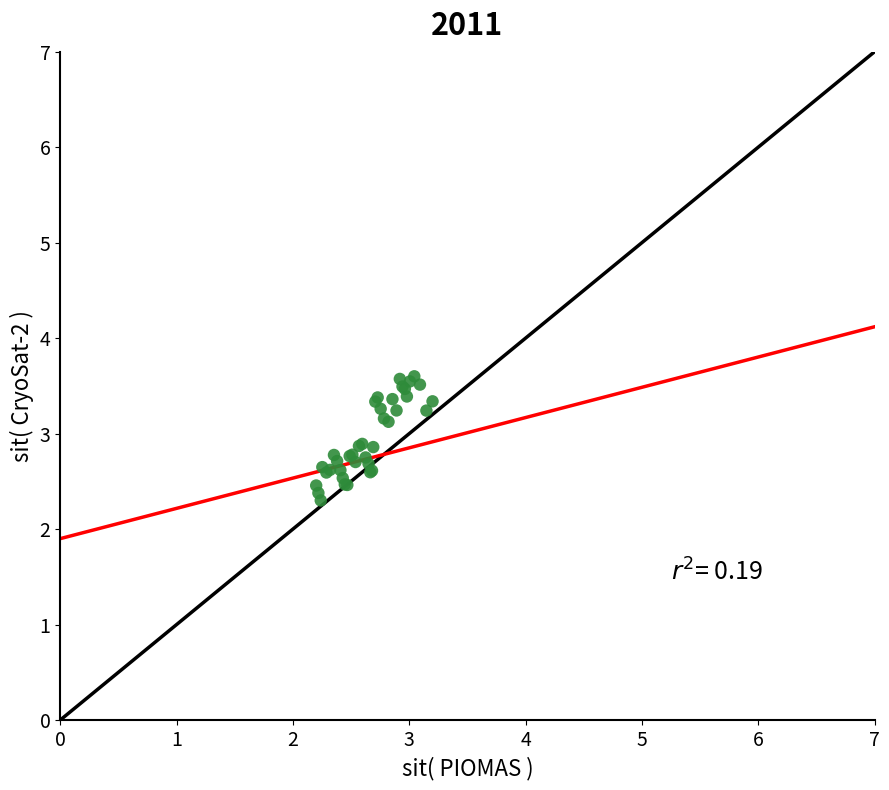

What Y value in the scatter plot is closest to 2?

2.3